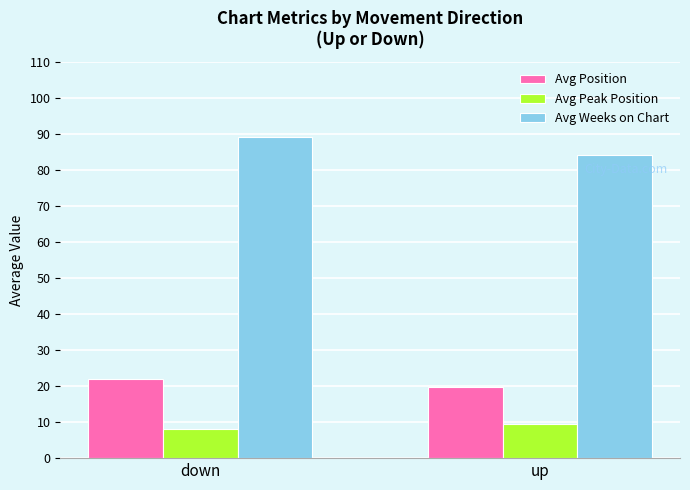

At which label does Avg Peak Position first exceed 9?

up